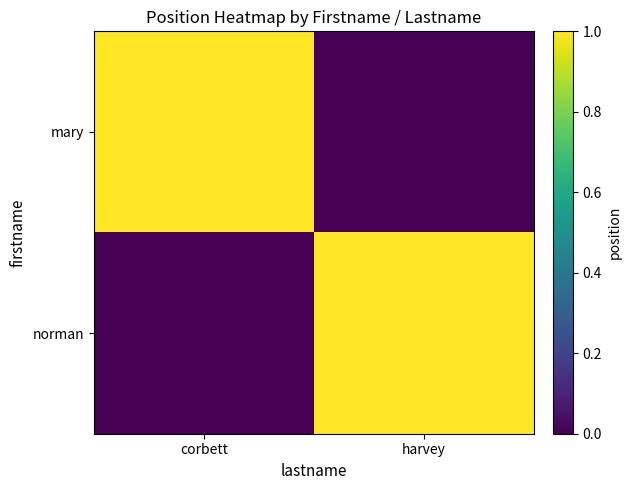

At which category is the sum across all series the highest?

corbett